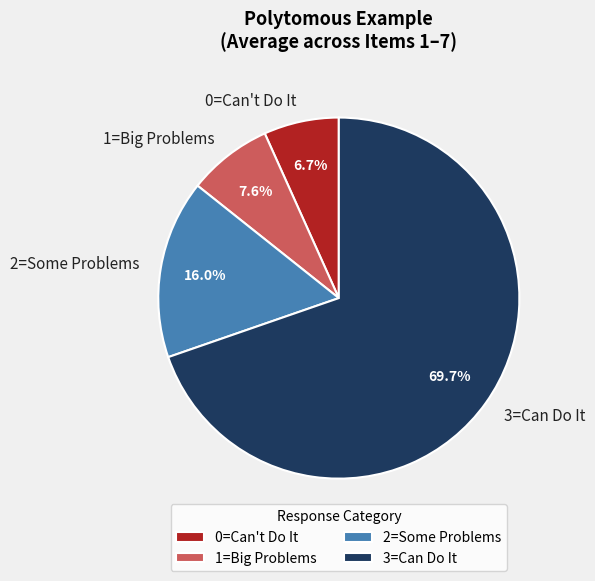

Rank the categories by value from lowest to highest.

0=Can't Do It, 1=Big Problems, 2=Some Problems, 3=Can Do It